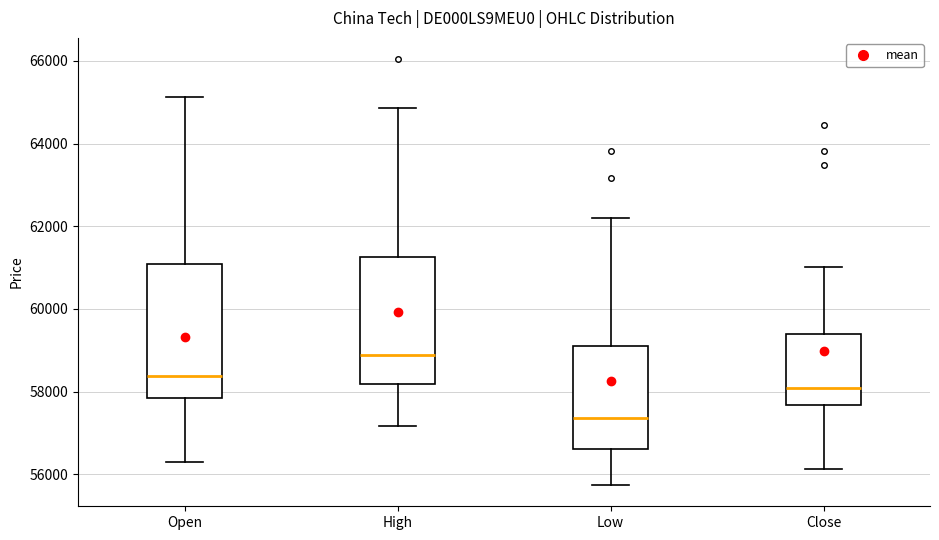

Where does the median line of the box for Close sit on the y-axis? The values are not printed on the chart, so give them approximately, as read against the axis.

58000